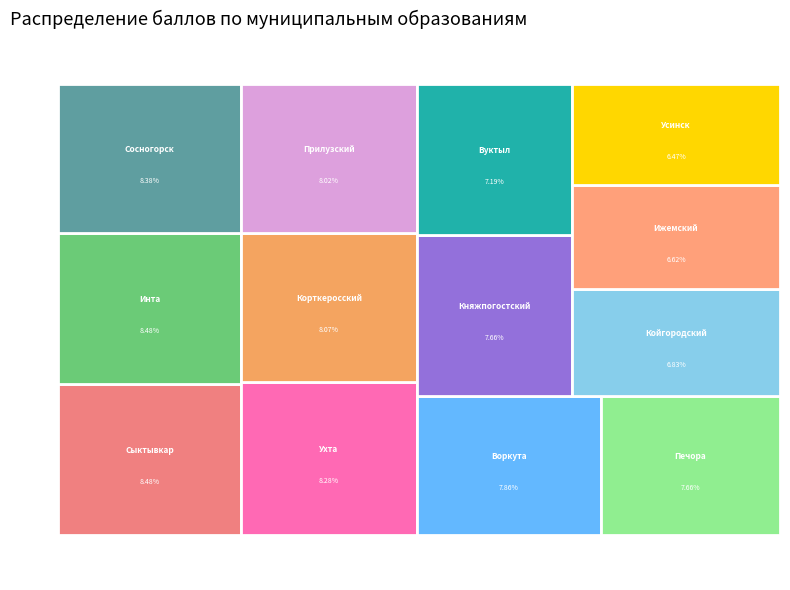

To the nearest percent, what percentage of the pie is Княжпогостский?

8%